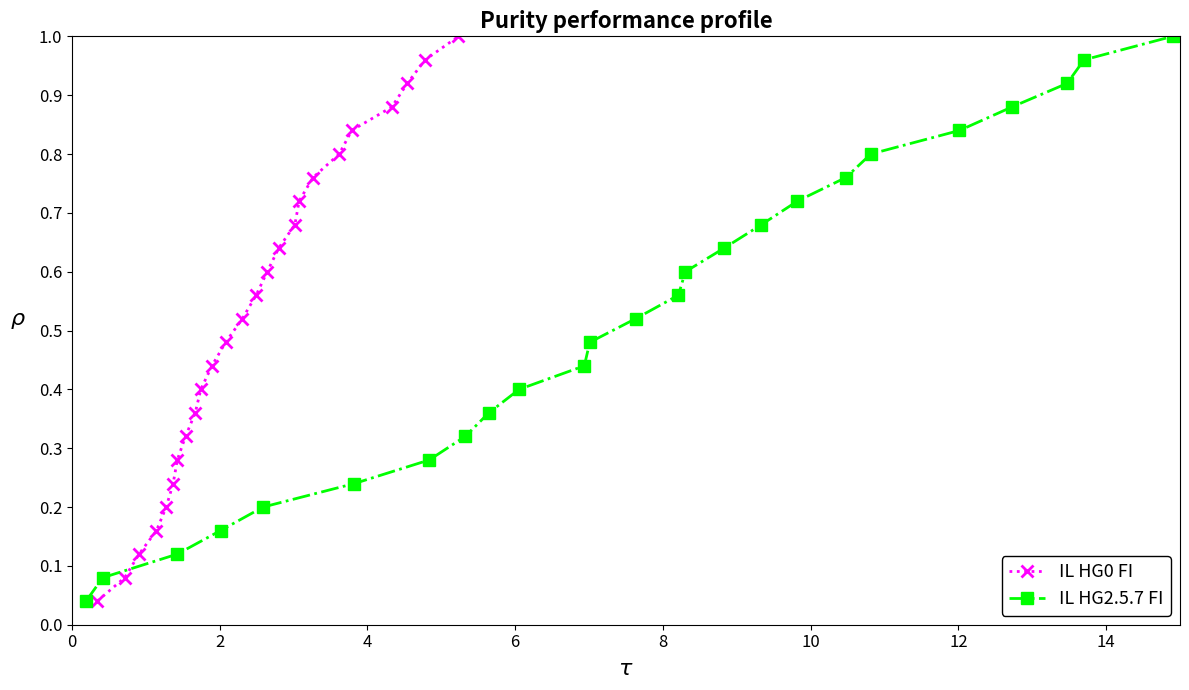

Is it true that IL HG0 FI equals 0.4 at 8?

False